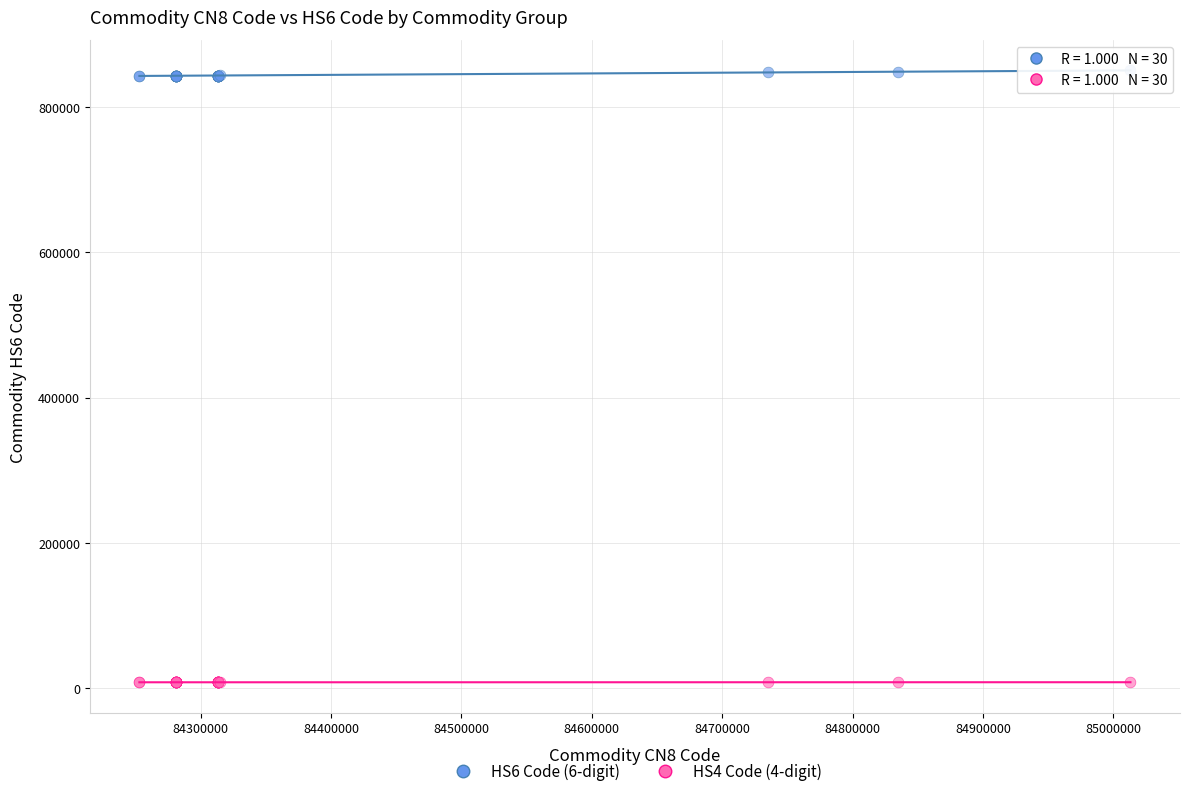

Which series reaches the maximum Y coordinate?

HS6 Code (6-digit)